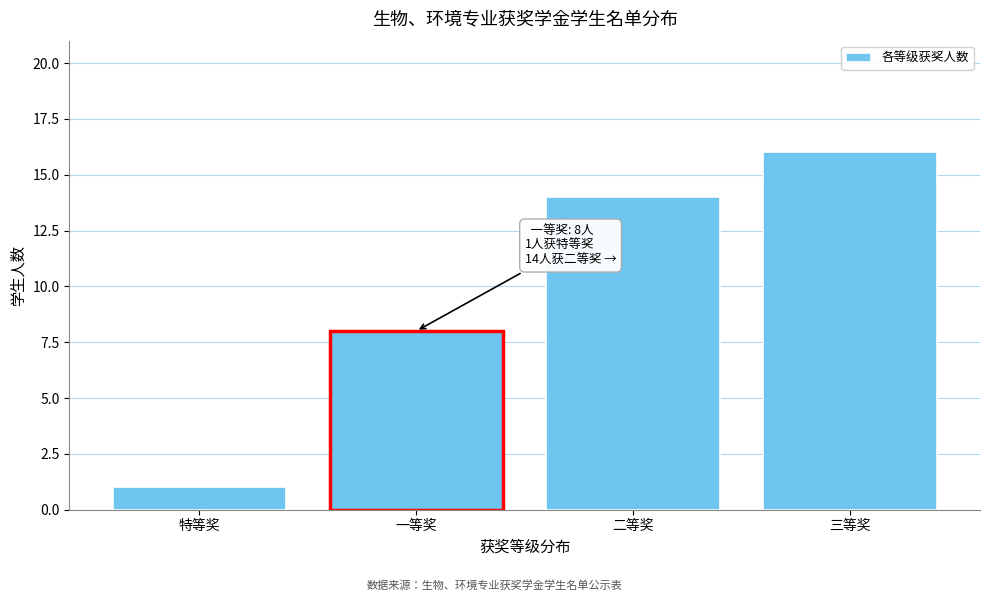

Reading left to right, extract all data points from this chart.

1	8	14	16